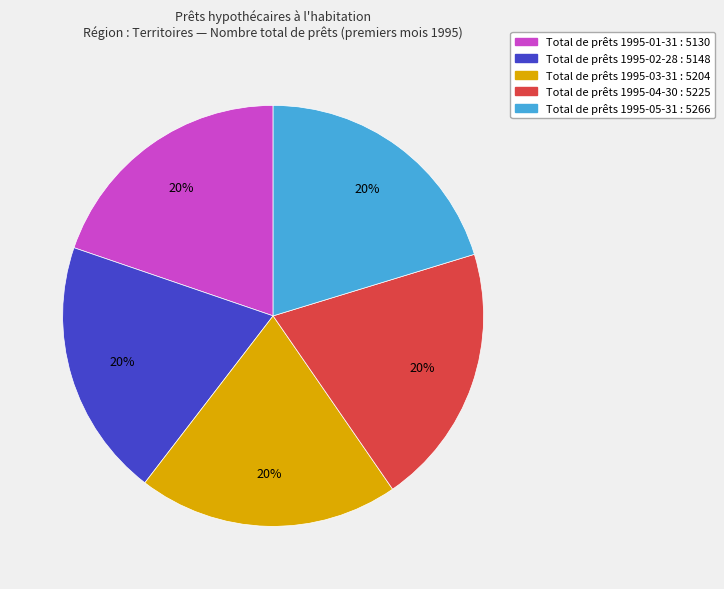

To the nearest percent, what is the average slice percentage?

20%